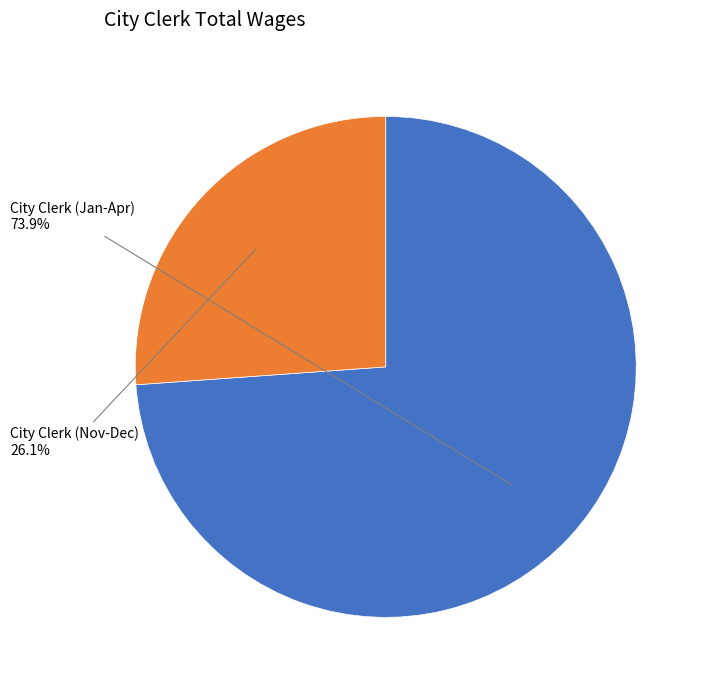

The City Clerk (Jan-Apr) slice represents 74% of the pie. True or false?

True